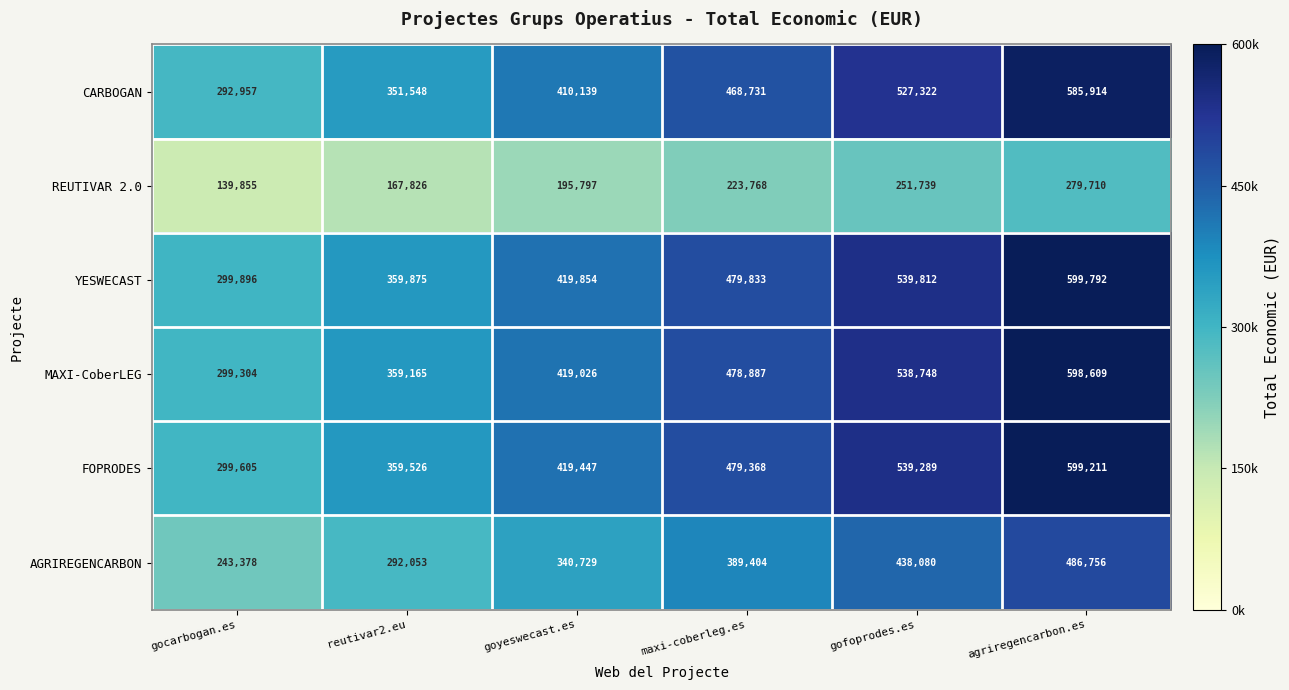

Which series changed the most between gocarbogan.es and gofoprodes.es?

YESWECAST